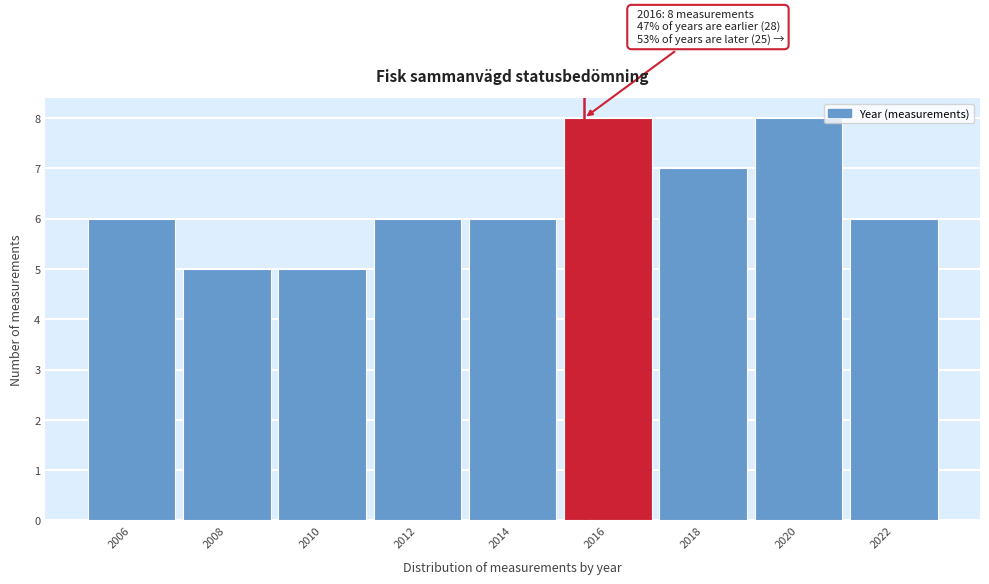

Reading left to right, what are all the values shown in this chart?

2006=6	2008=5	2010=5	2012=6	2014=6	2016=8	2018=7	2020=8	2022=6